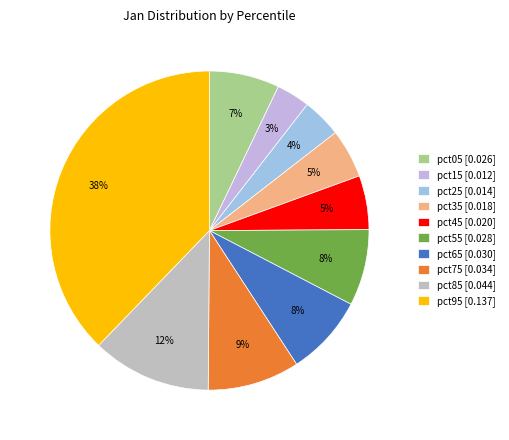

Which slice is the smallest?

pct15